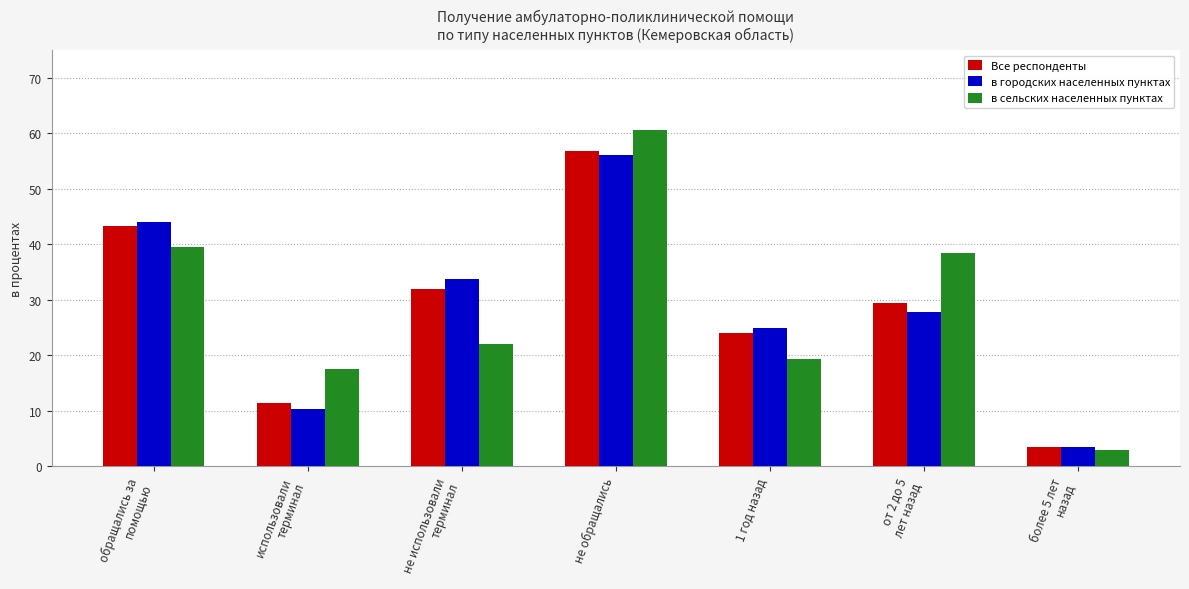

What is the value of the в городских населенных пунктах bar at the 5th from the left?

24.9